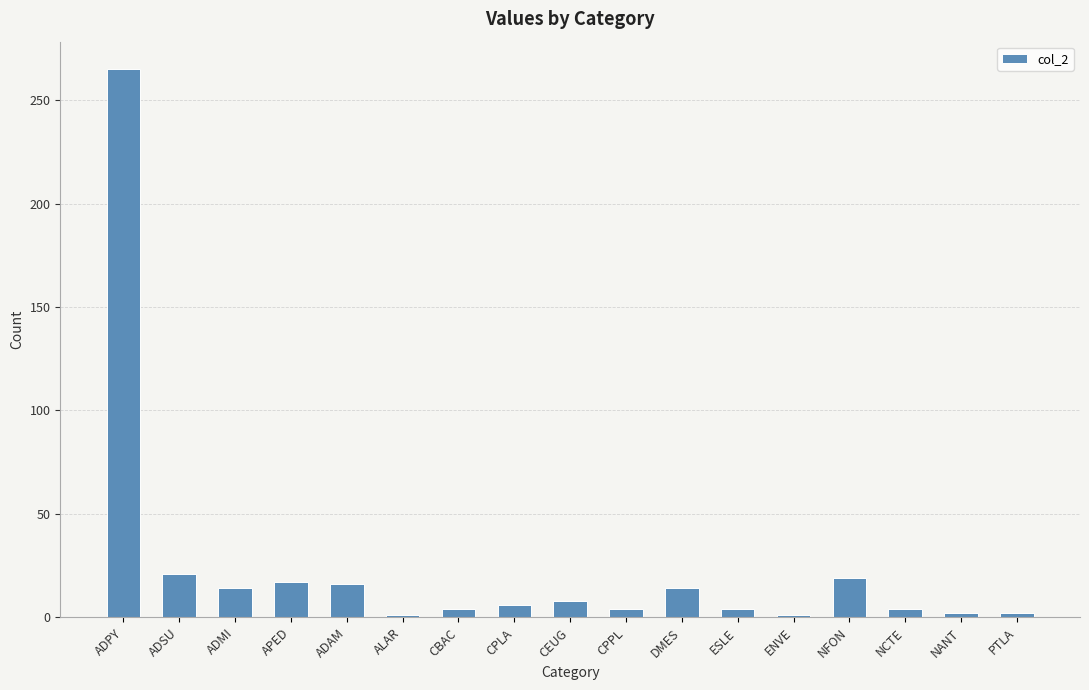

True or false: the data shows 1 at ENVE.

True